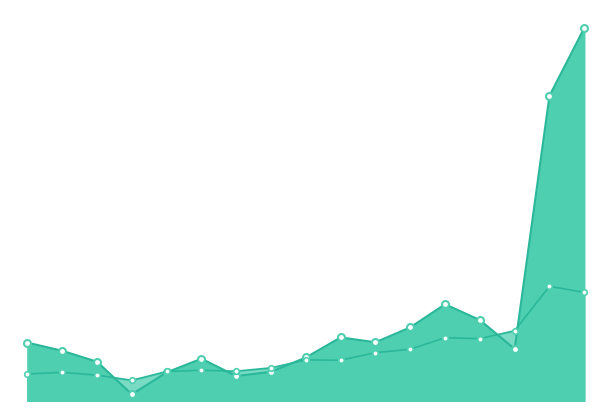

How many intersections are there between Consumer Discretionary and Royal Caribbean Cruises Ltd.?

6